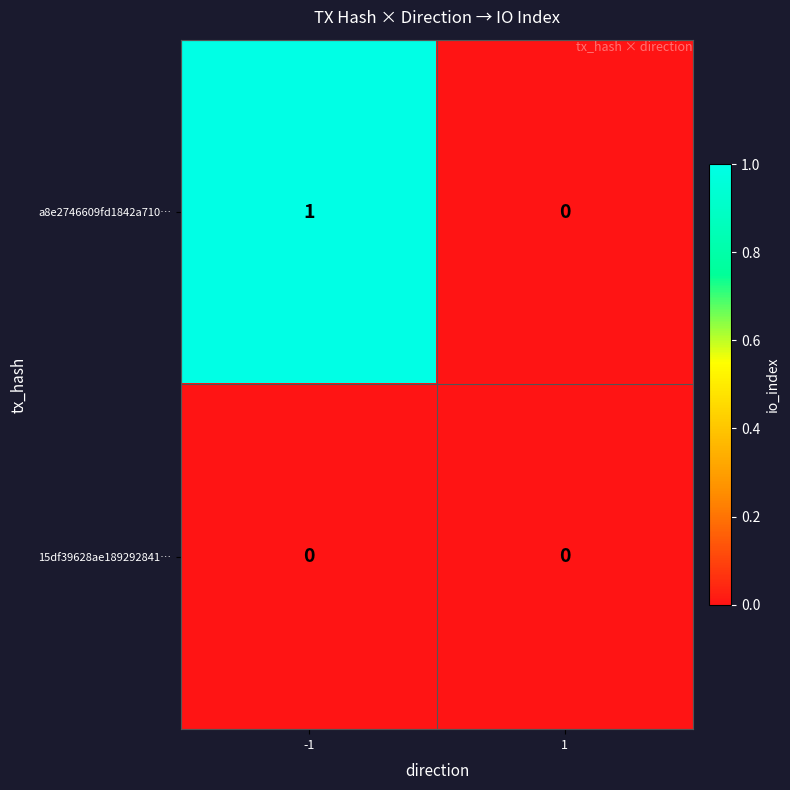

The a8e2746609fd1842a710… series shows 1 at -1. True or false?

True